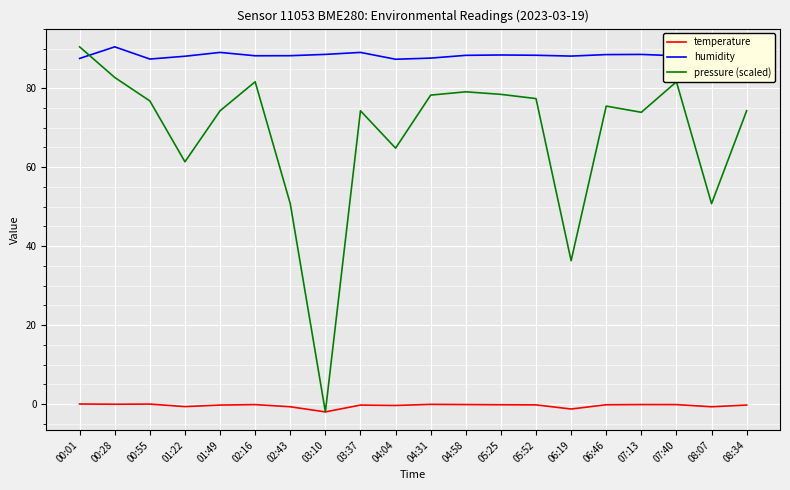

What is the average value of the humidity series?

88.4